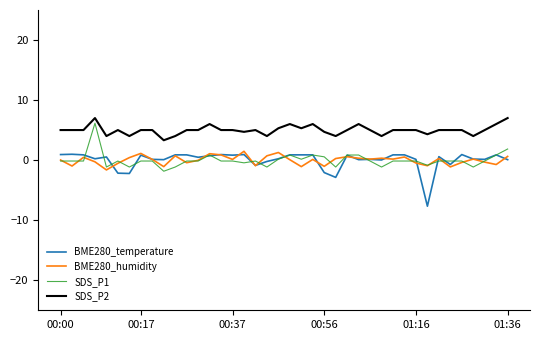

True or false: SDS_P2 and SDS_P1 intersect in this chart.

False